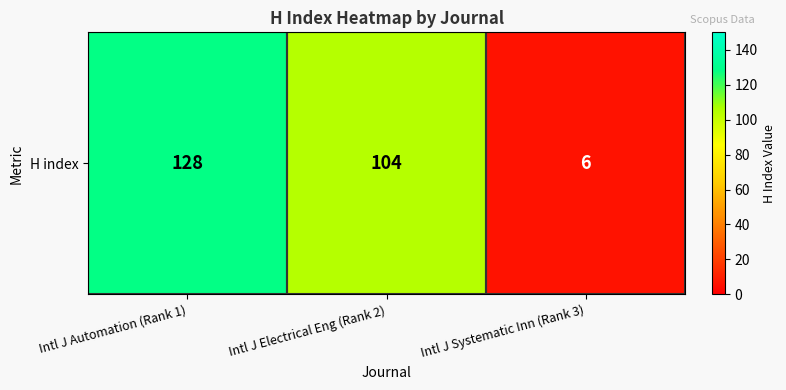

At which category does the chart reach its minimum across all series?

Intl J Systematic Inn (Rank 3)